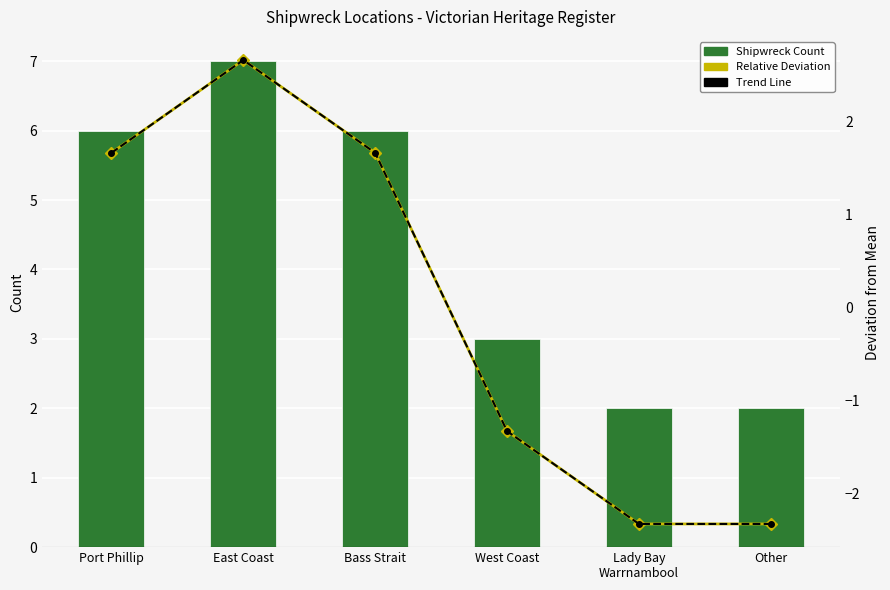

What is the approximate value of ICT-style Trend Line at East Coast?

2.7